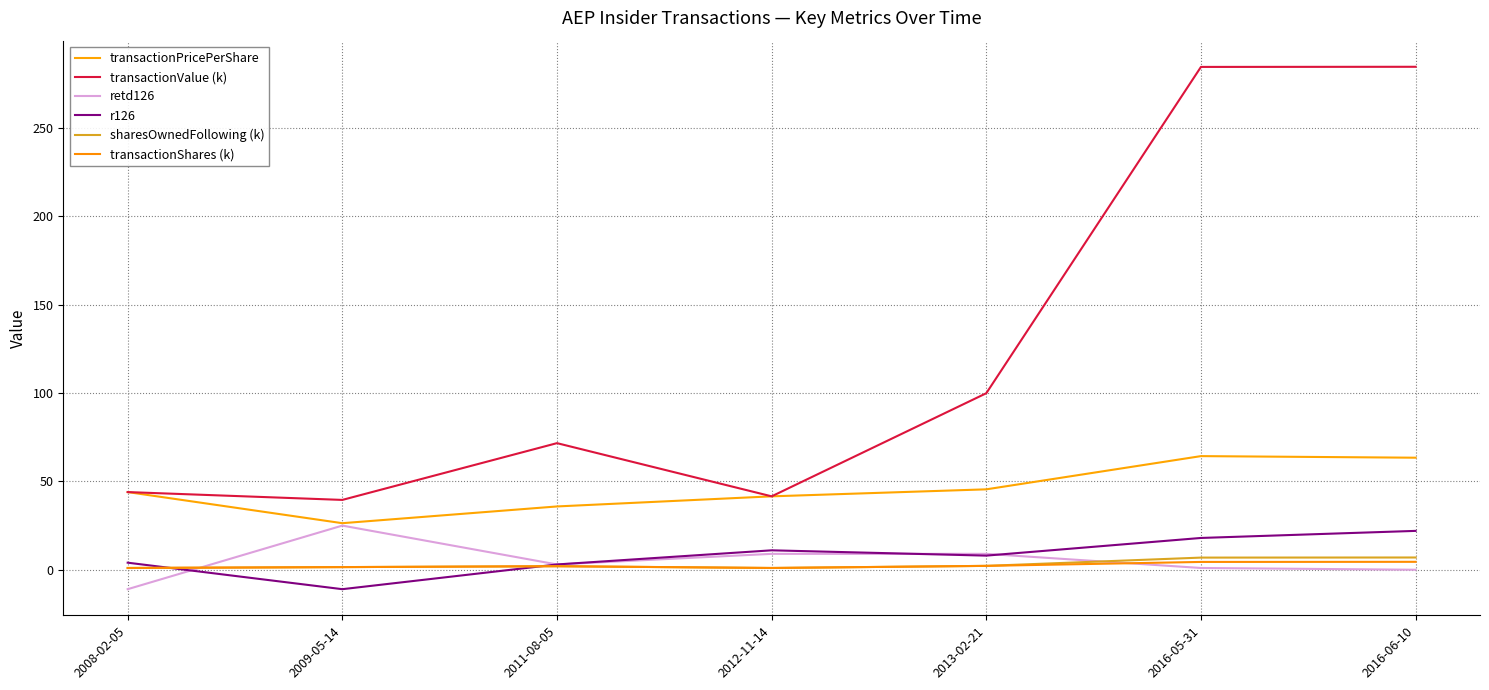

At which label does retd126 first exceed 3?

2009-05-14